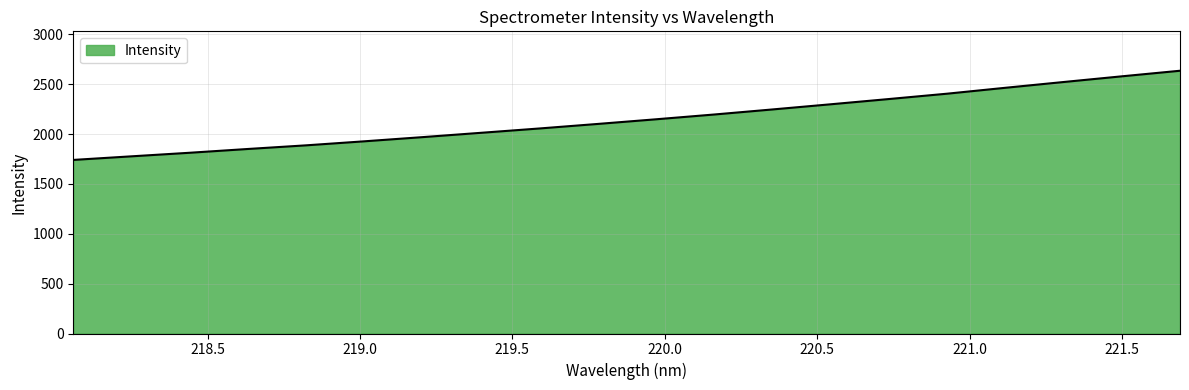

What is the minimum value shown in the chart?

1741.4